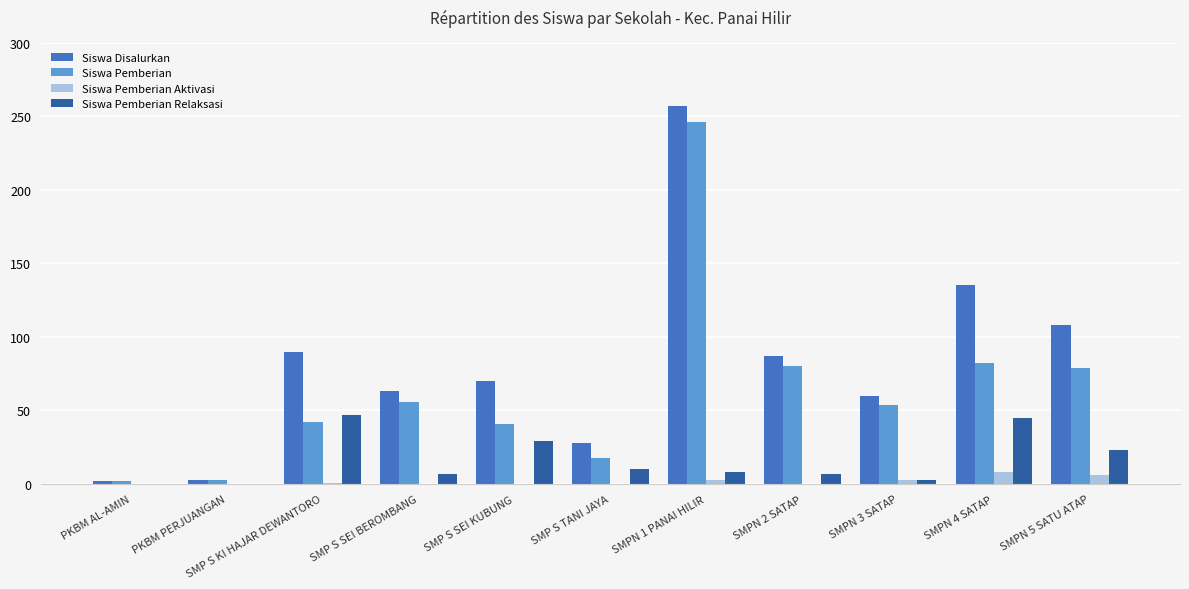

What is the average value of the Siswa Pemberian Relaksasi series?

16